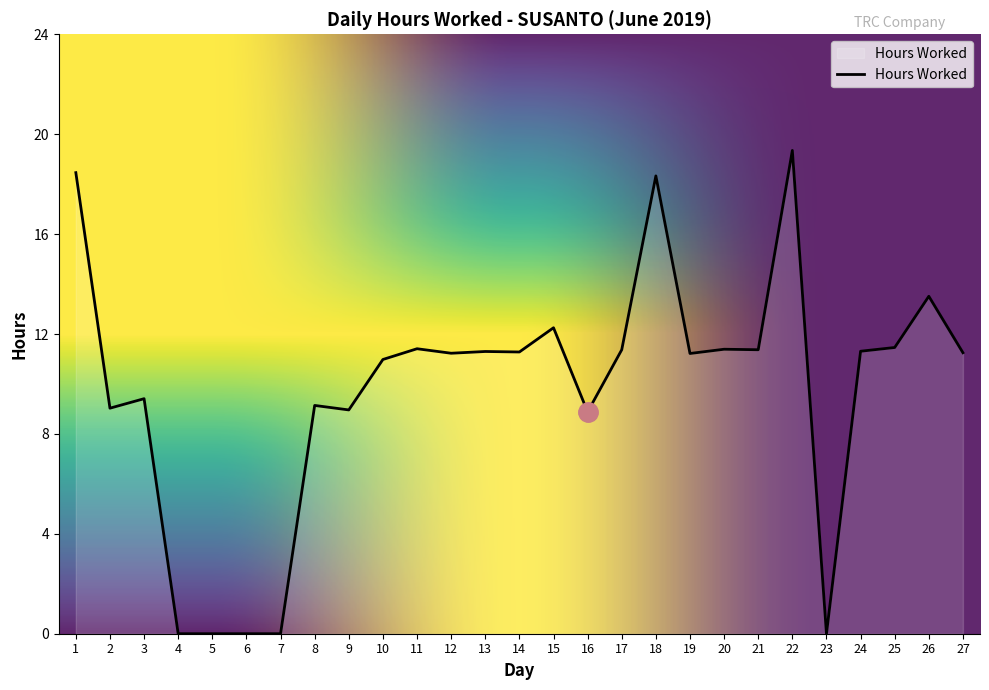

What is the greatest value displayed?

19.4